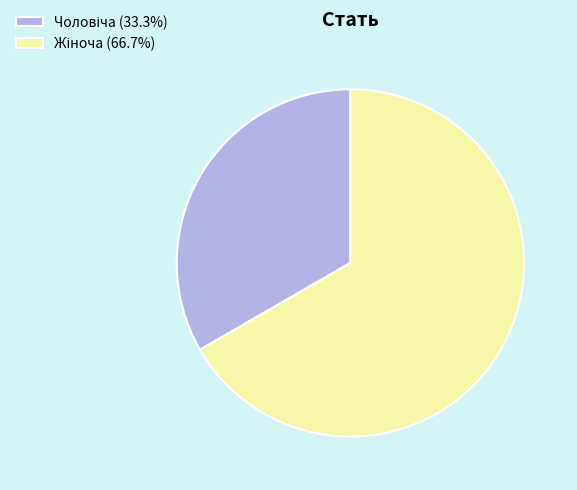

Count the number of slices in the pie.

2